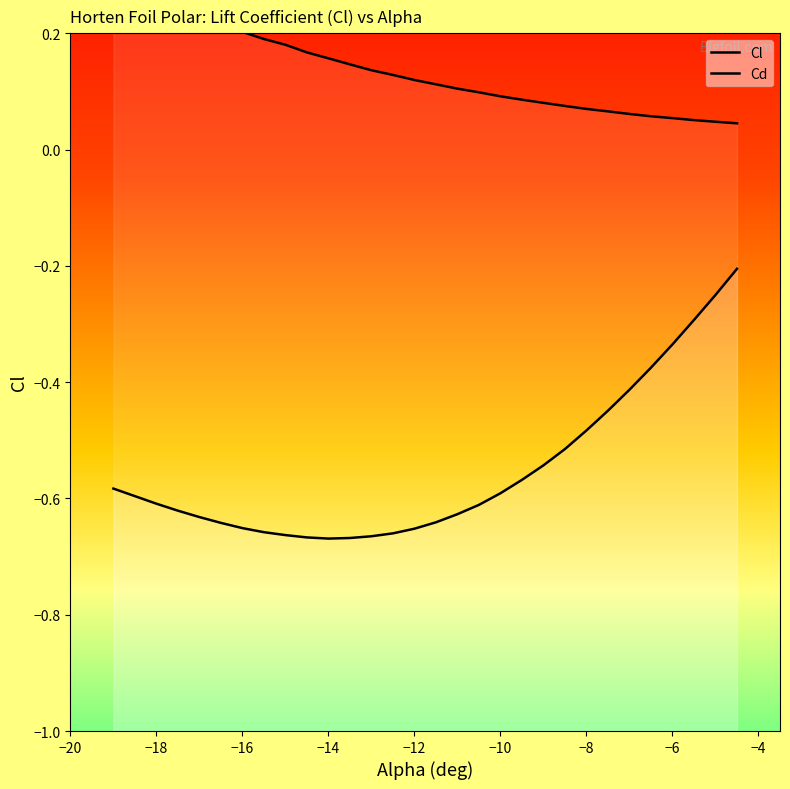

What is the sum of all values?

-16.5